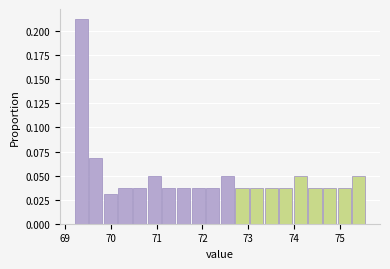

Read against the x-axis, roughly where is the centre of the tallest bar?

69.3